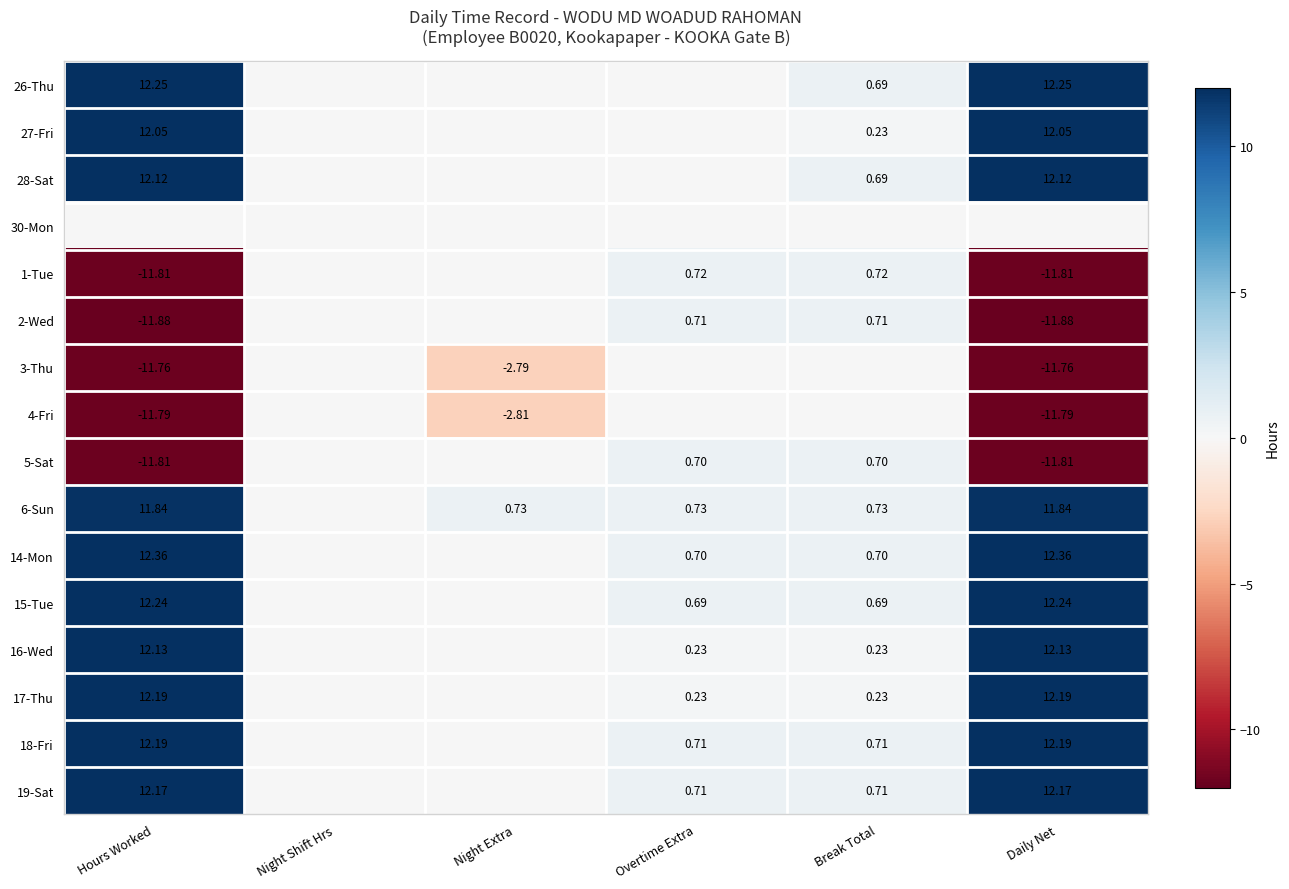

At how many categories does at least one series exceed 3?

2